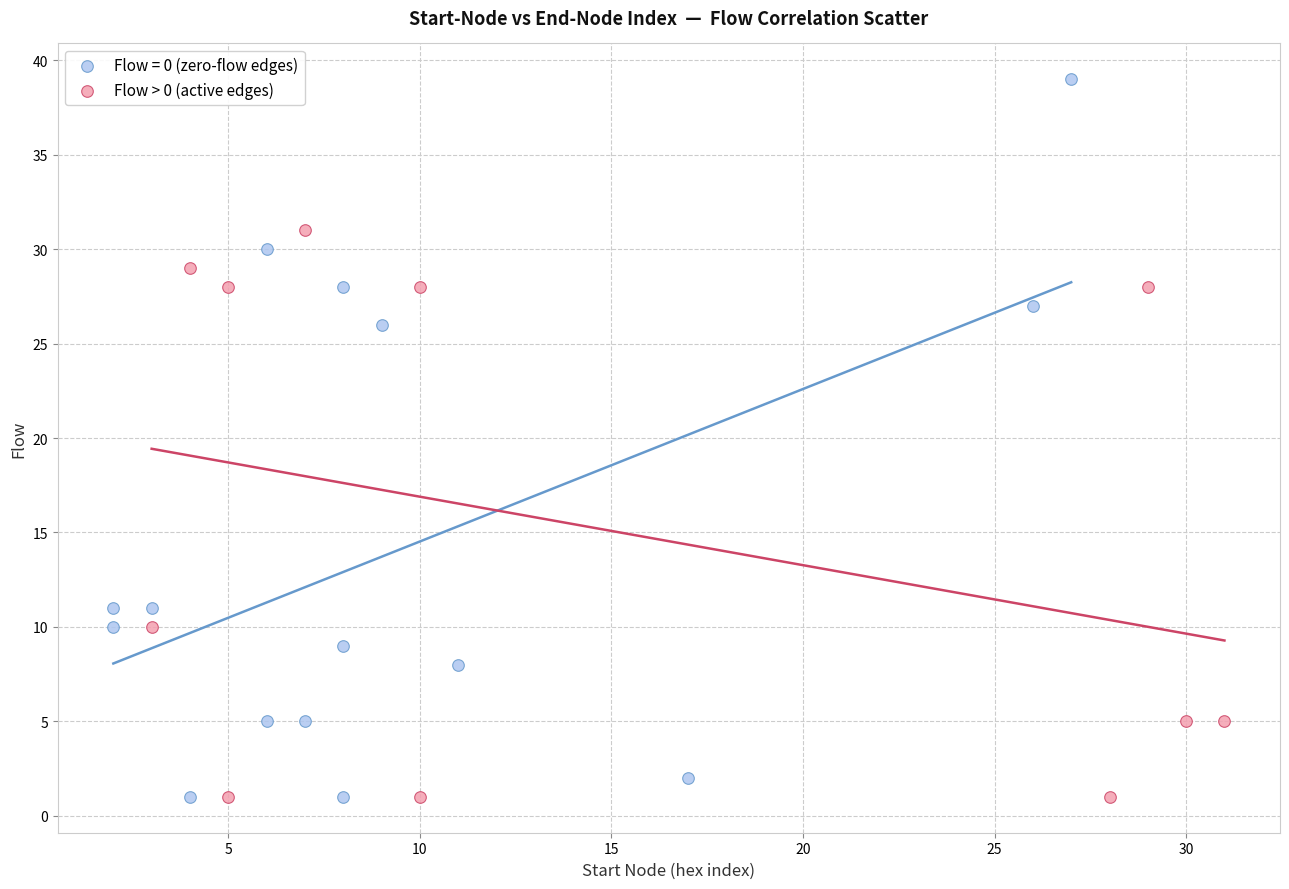

Which series contains the highest Y value?

Flow = 0 (zero-flow edges)